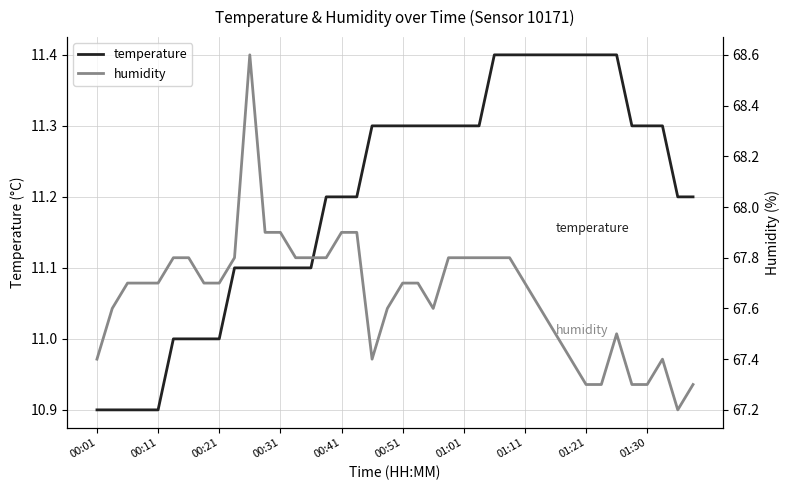

What is the lowest value of the temperature series?

10.9